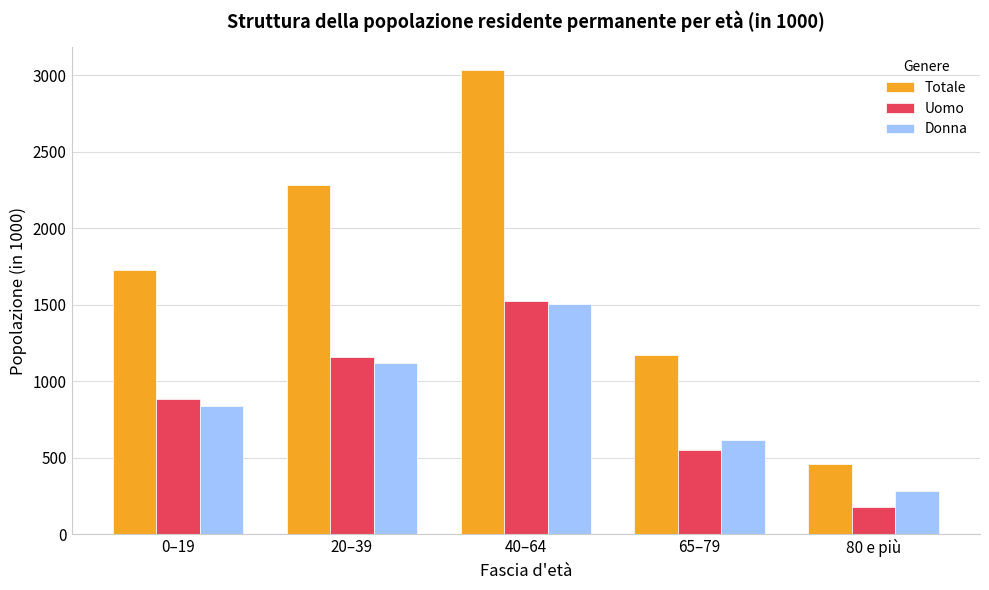

Is it true that Totale equals 602.6 at 80 e più?

False